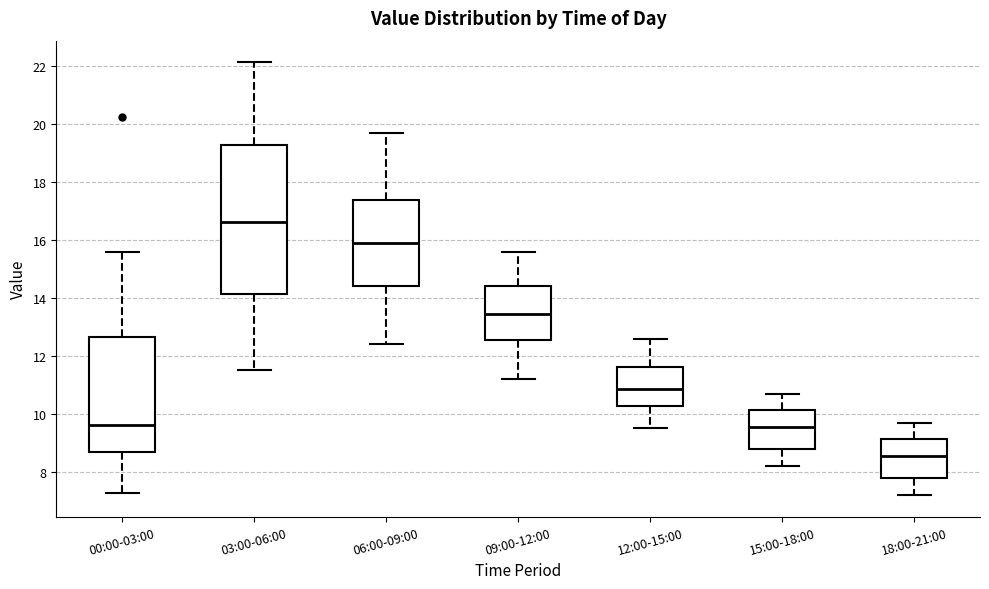

Where is the lower edge of the box for 06:00-09:00 on the y-axis? The values are not printed on the chart, so give them approximately, as read against the axis.

14.4